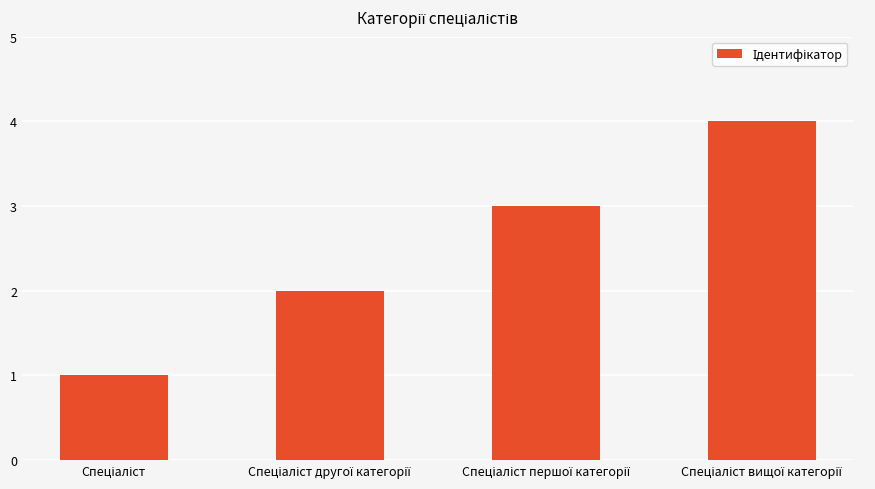

What is the value of the 4th bar from the left?

4